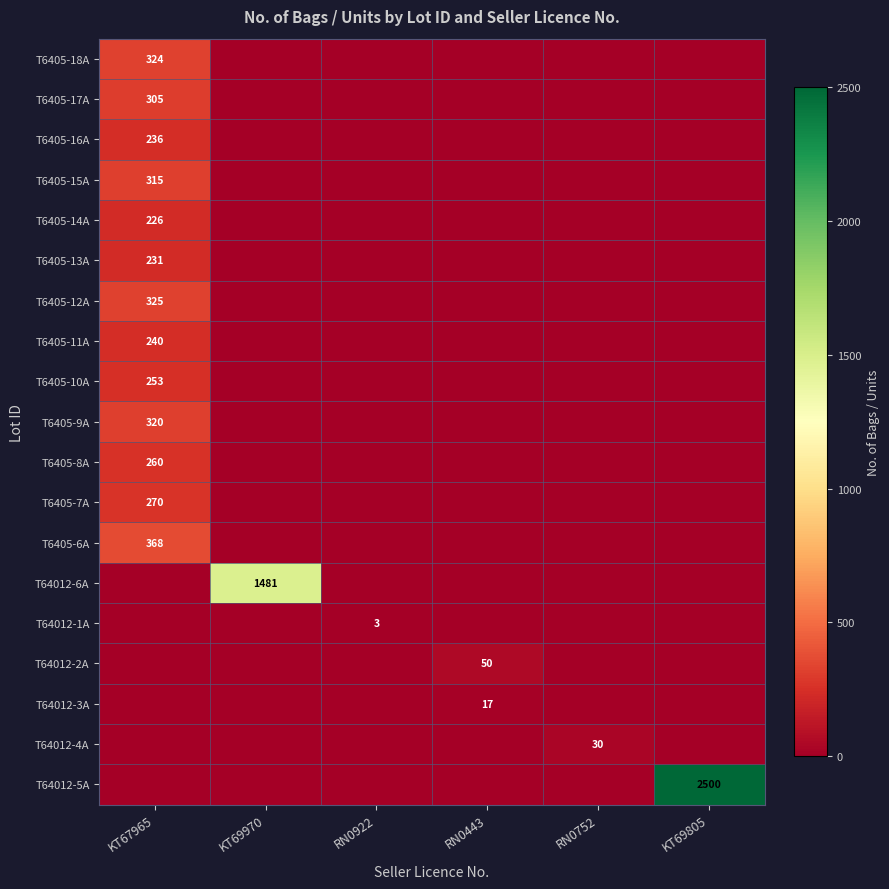

How many categories are shown in the chart?

6